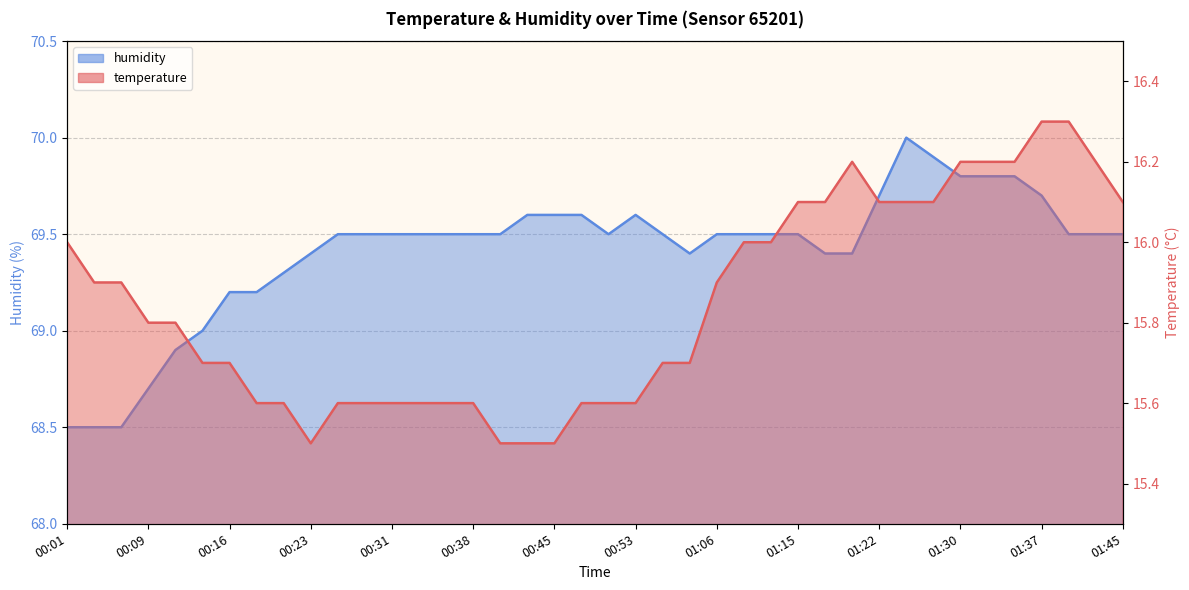

Rank the series at 00:18 from highest to lowest value.

humidity, temperature